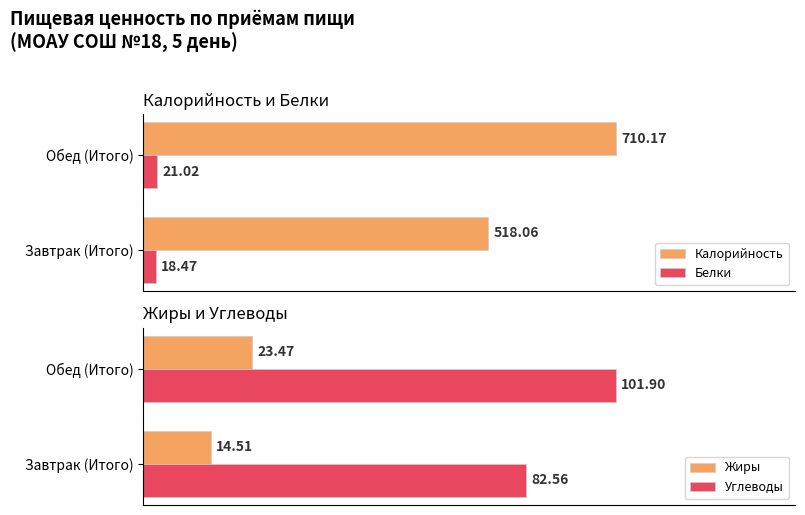

List the labels in order of Белки value, largest first.

Обед (Итого), Завтрак (Итого)